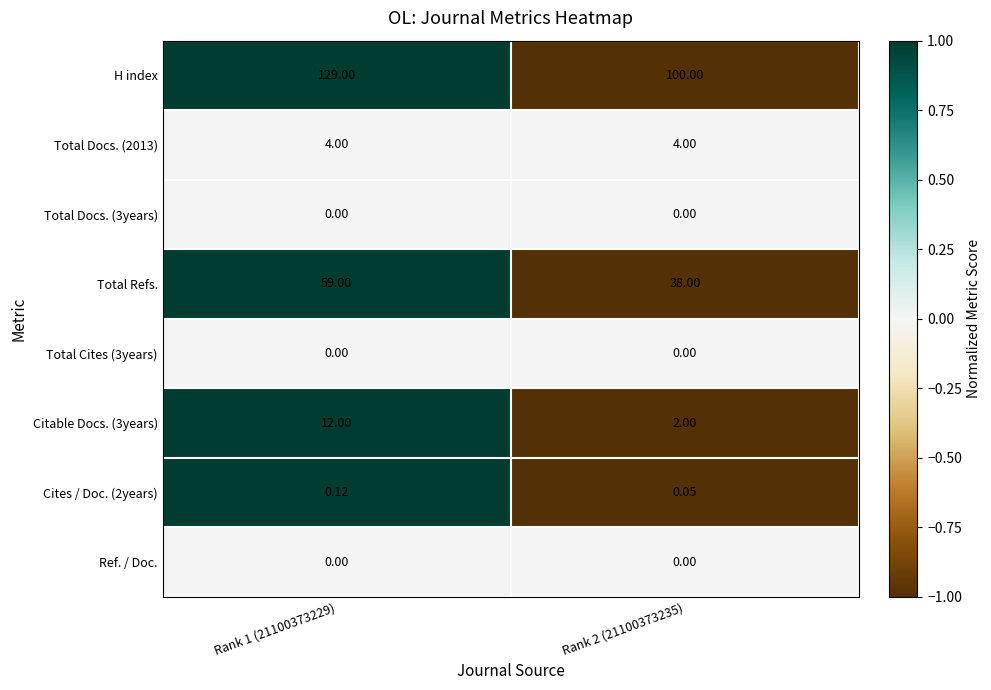

Which series has the largest range (max minus min)?

H index